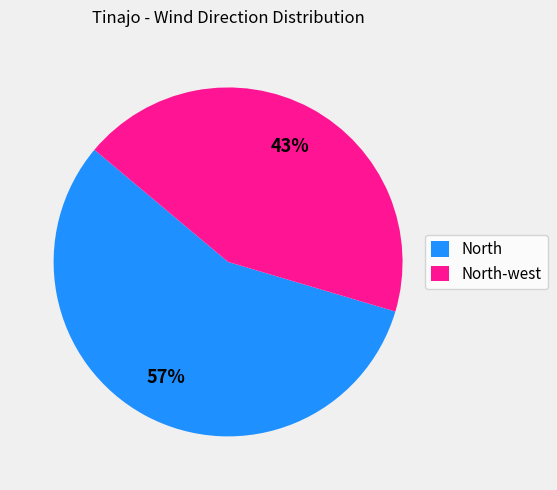

The North-west slice represents 43% of the pie. True or false?

True